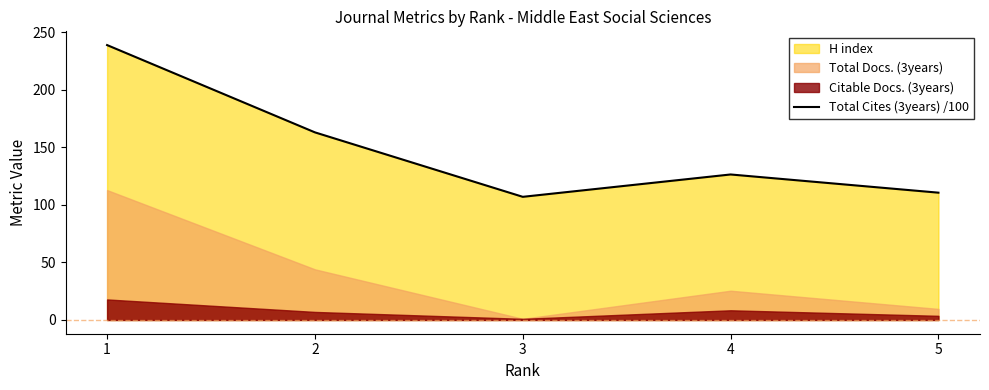

What is the ratio of the value at 5 to the value at 1?

0.5